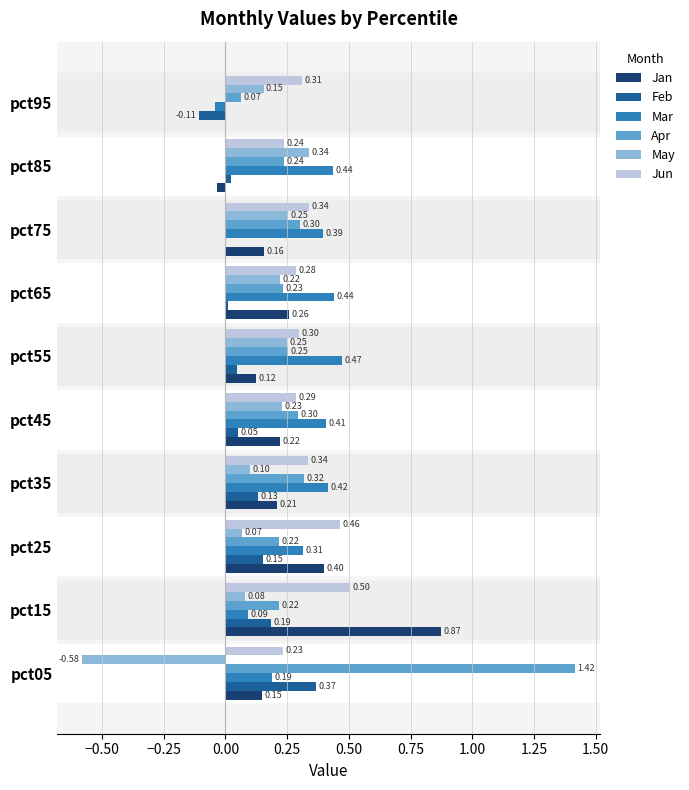

What is the sum of all Mar values?

3.1